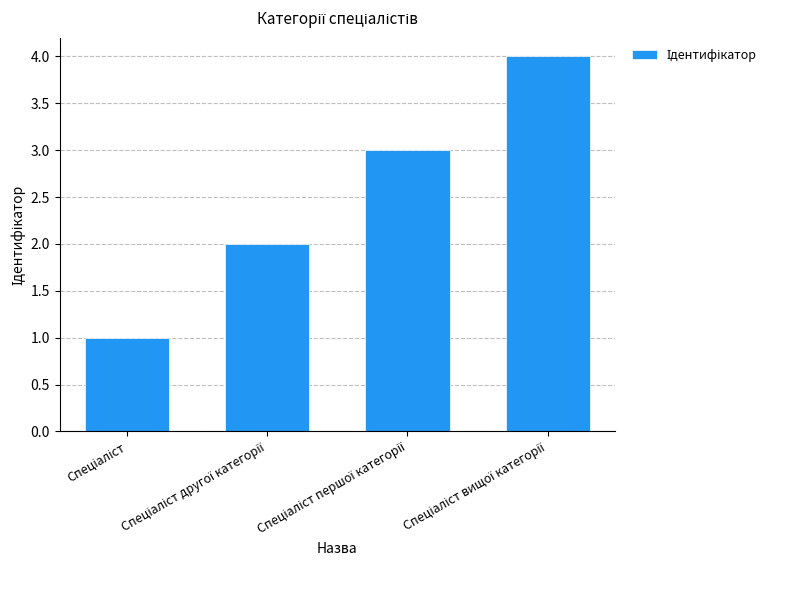

What is the difference between the maximum and second lowest values?

2